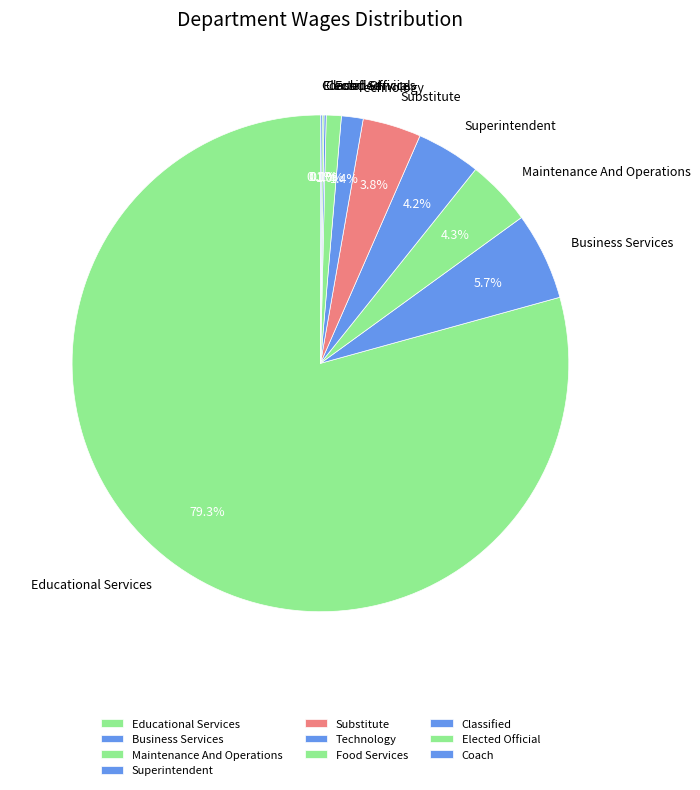

Which slice represents more than half of the pie?

Educational Services